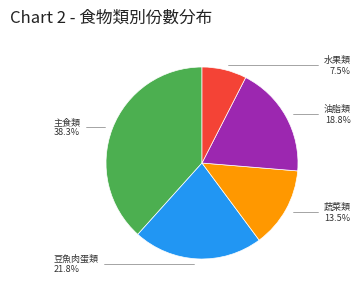

To the nearest percent, what is the difference between the largest and smallest slice percentages?

31%